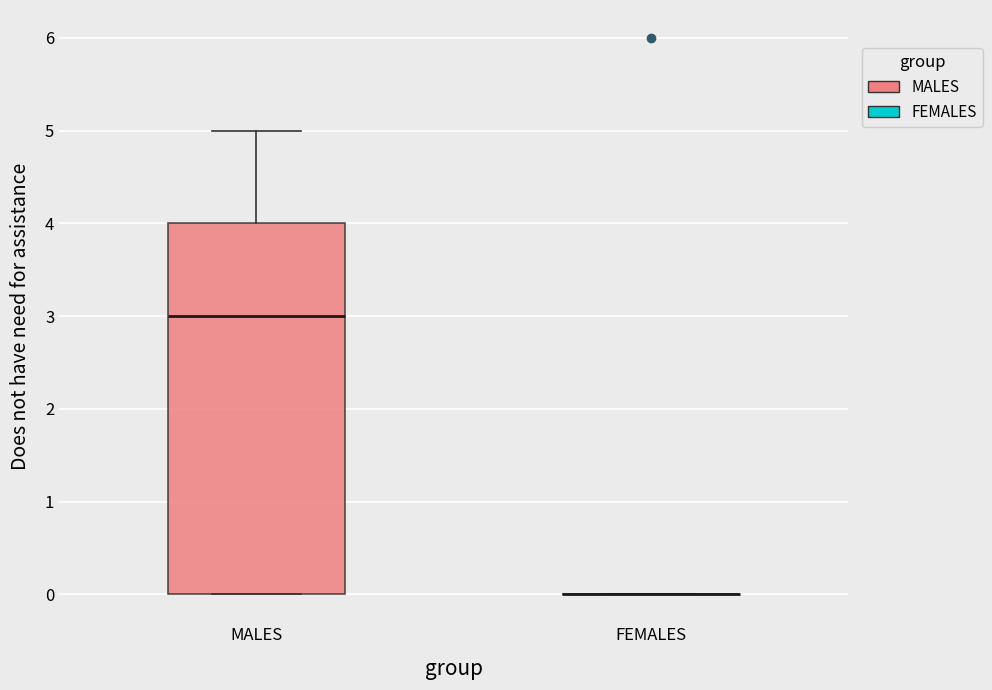

Reading left to right, read every box against the y-axis: the position of its median line, the range the box covers, and the ends of its whiskers. The values are not printed on the chart, so give them approximately, as read against the axis.

MALES: median 3, box 0 to 4, whiskers 0 to 5
FEMALES: box collapsed to a line at 0, whiskers 0 to 0